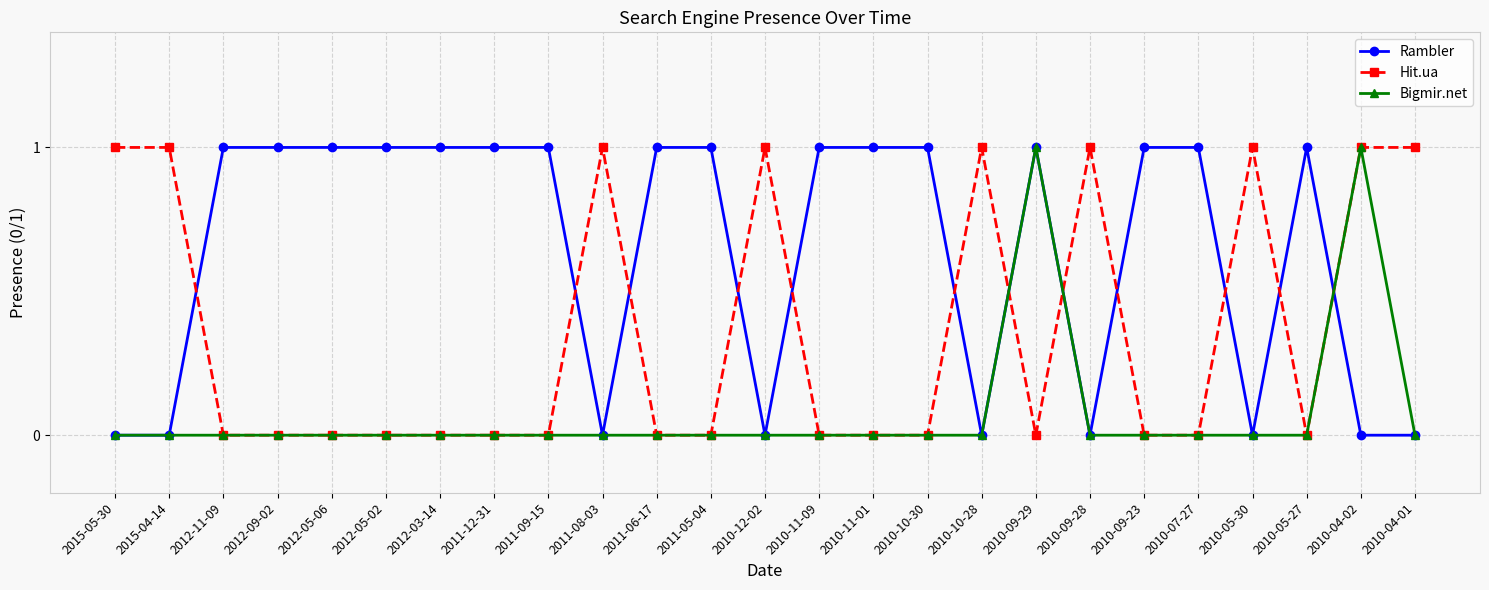

The value of Rambler at 2010-12-02 is 0. True or false?

True